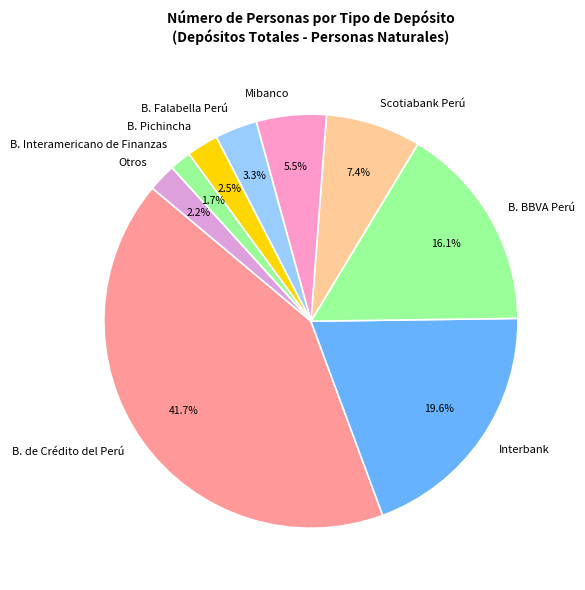

What is the largest slice in the pie chart?

B. de Crédito del Perú